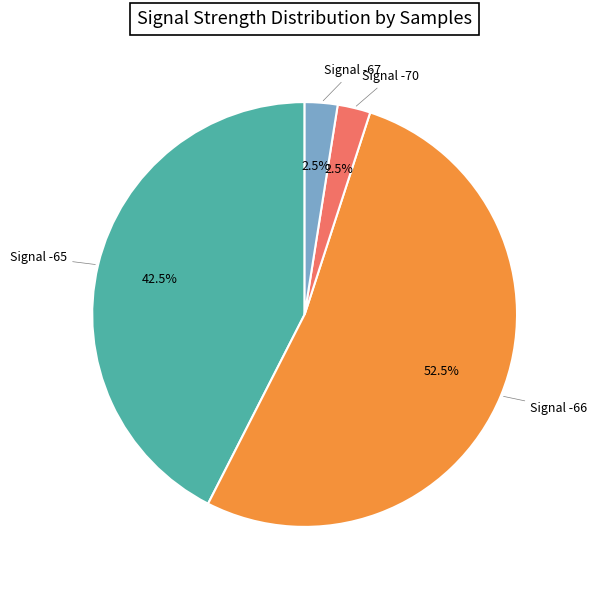

Does any single category account for the majority?

Yes